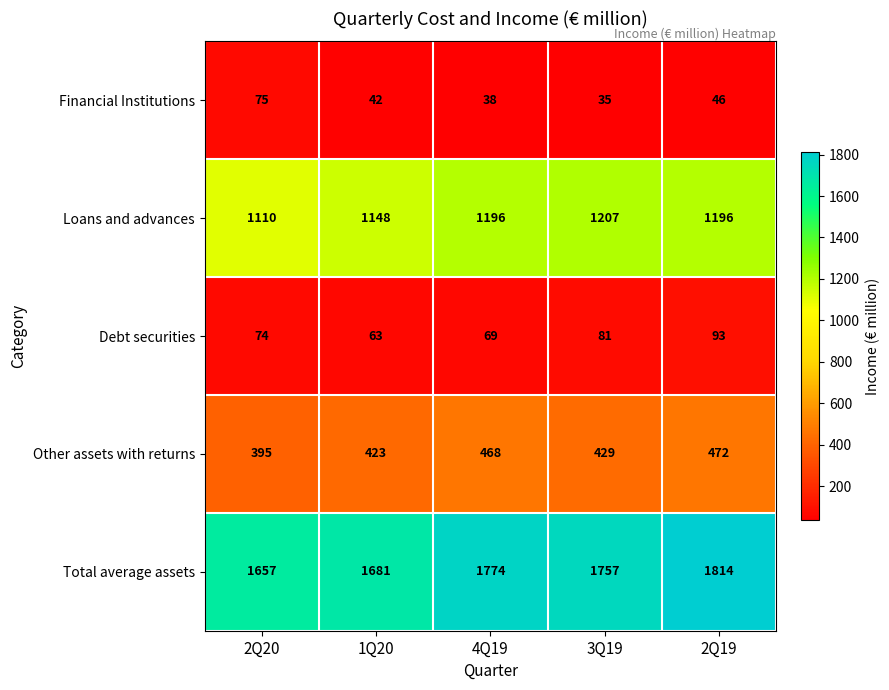

At how many categories does at least one series exceed 1399?

5